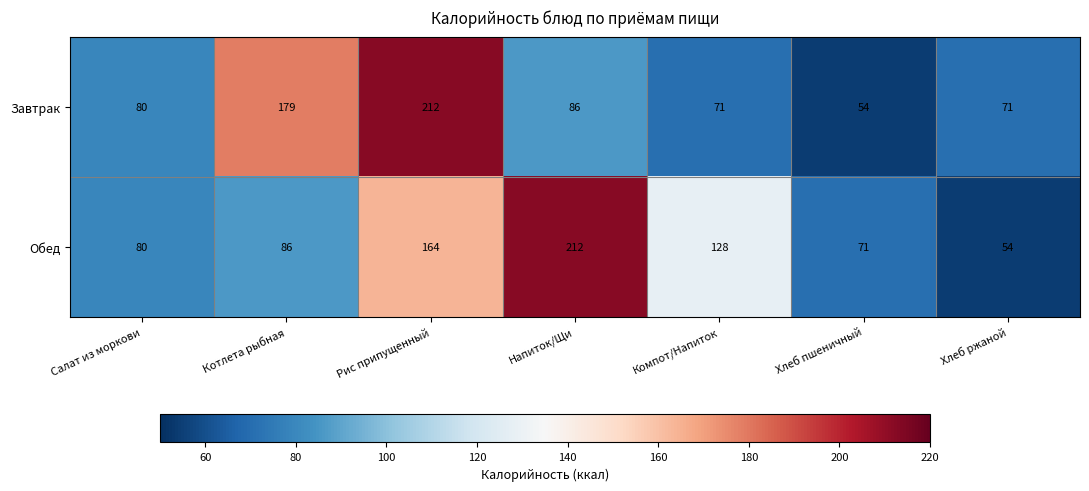

What is the difference between the second highest and minimum values in the Завтрак series?

125